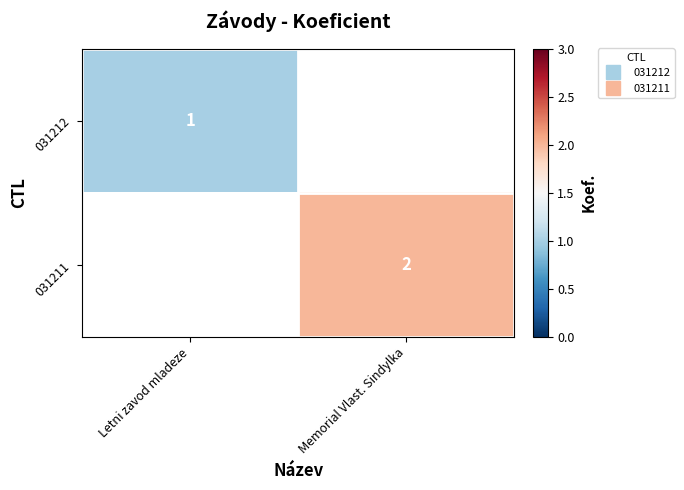

Is the value of 031212 at Memorial Vlast. Sindylka greater than the value of 031211 at Memorial Vlast. Sindylka?

No